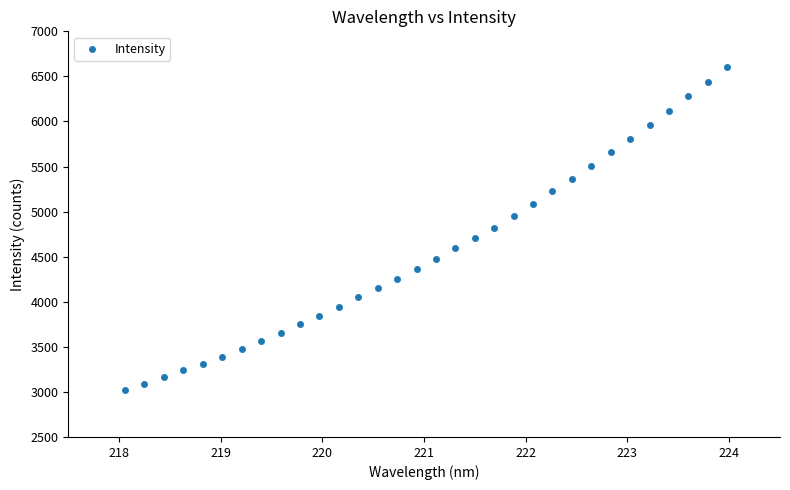

What is the range of Y values (max minus min)?

3584.8